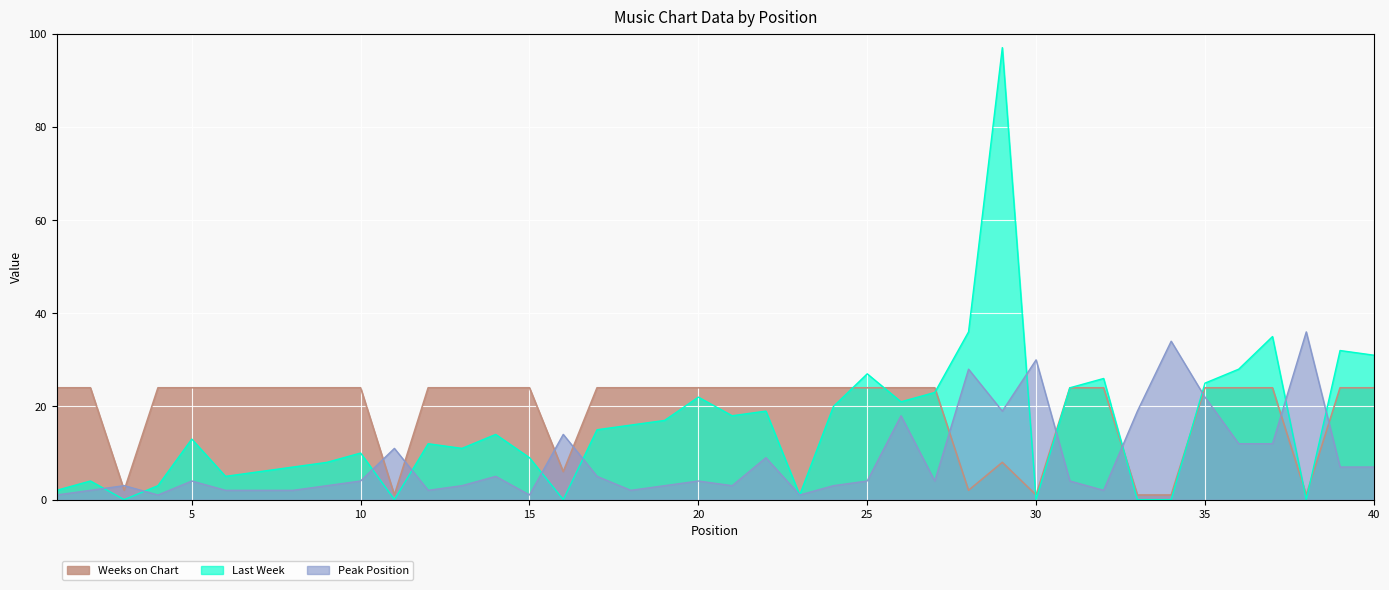

Rank the series by their maximum value, from lowest to highest.

Weeks on Chart, Peak Position, Last Week